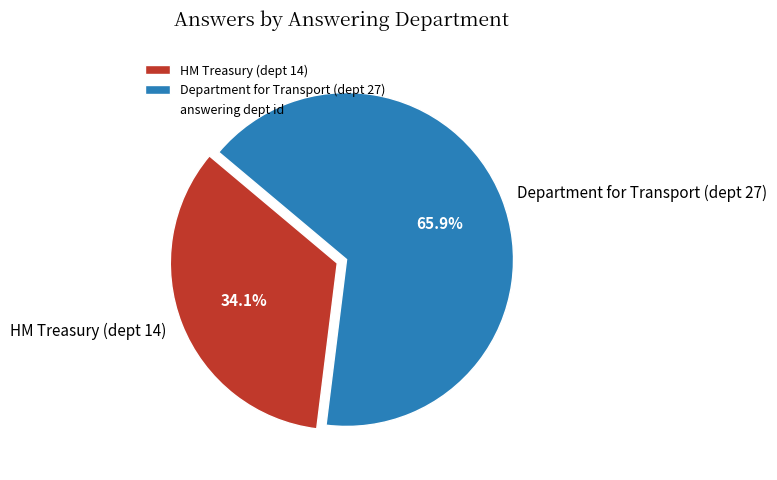

What is the smallest slice in the pie chart?

HM Treasury (dept 14)